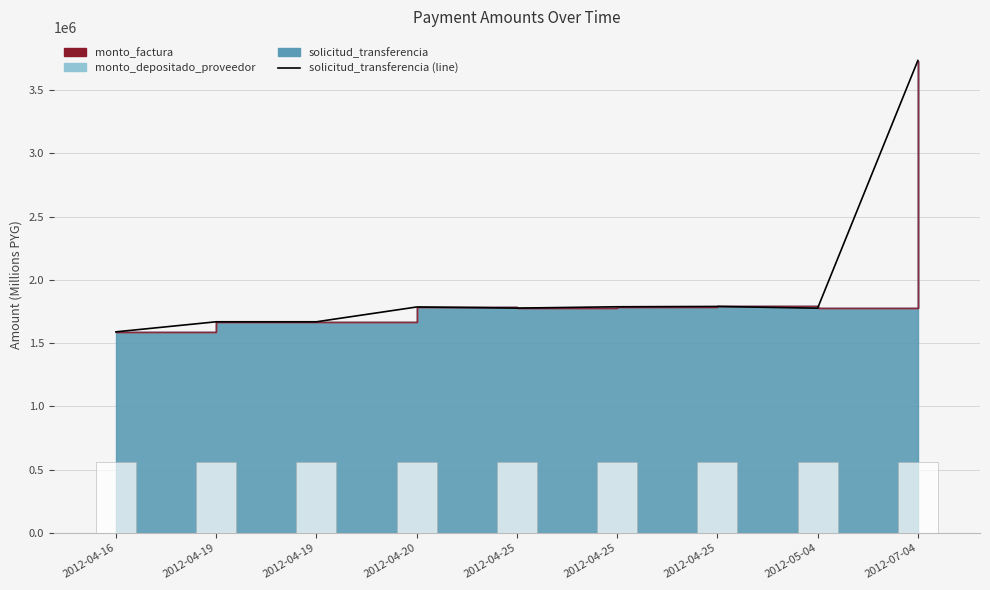

Which category has the lowest value across all series?

2012-04-16